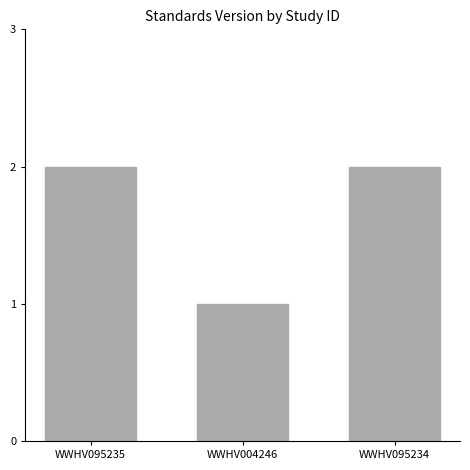

What position from the right is WWHV095235?

3